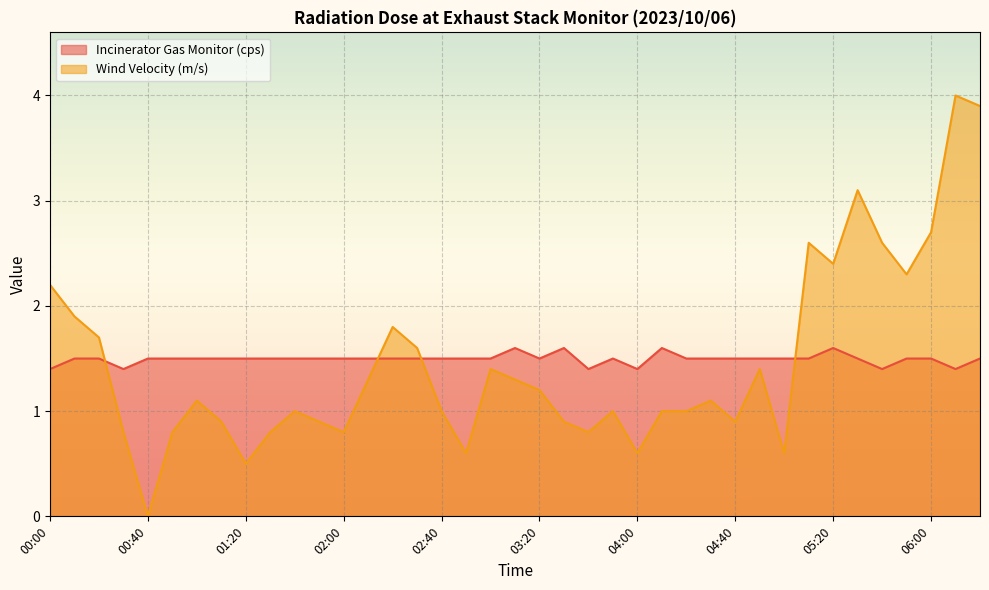

At which category does Incinerator Gas Monitor (cps) reach its first local peak?

03:10